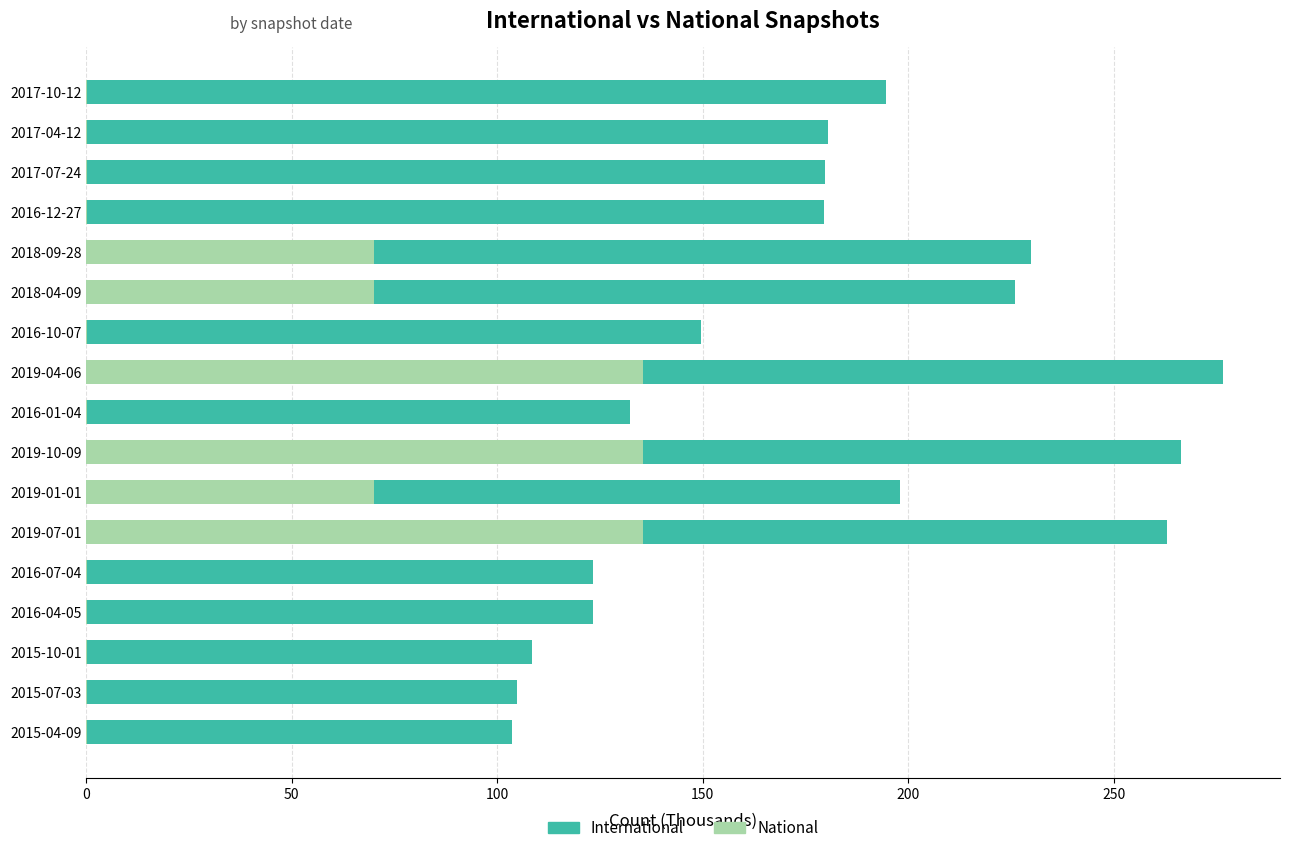

Is it true that National equals 0.1 at 2017-04-12?

True